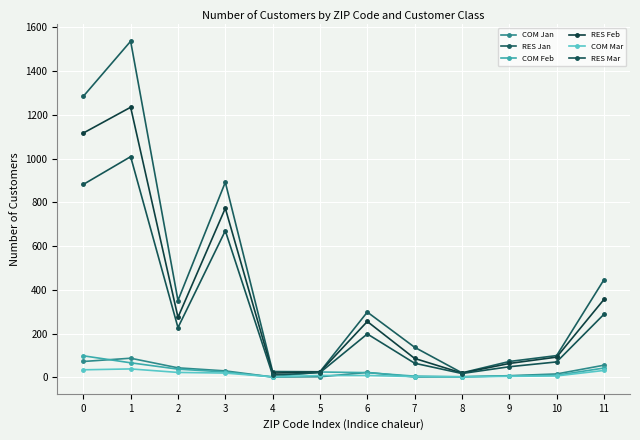

Which series changed the most between 3 and 10?

RES Jan